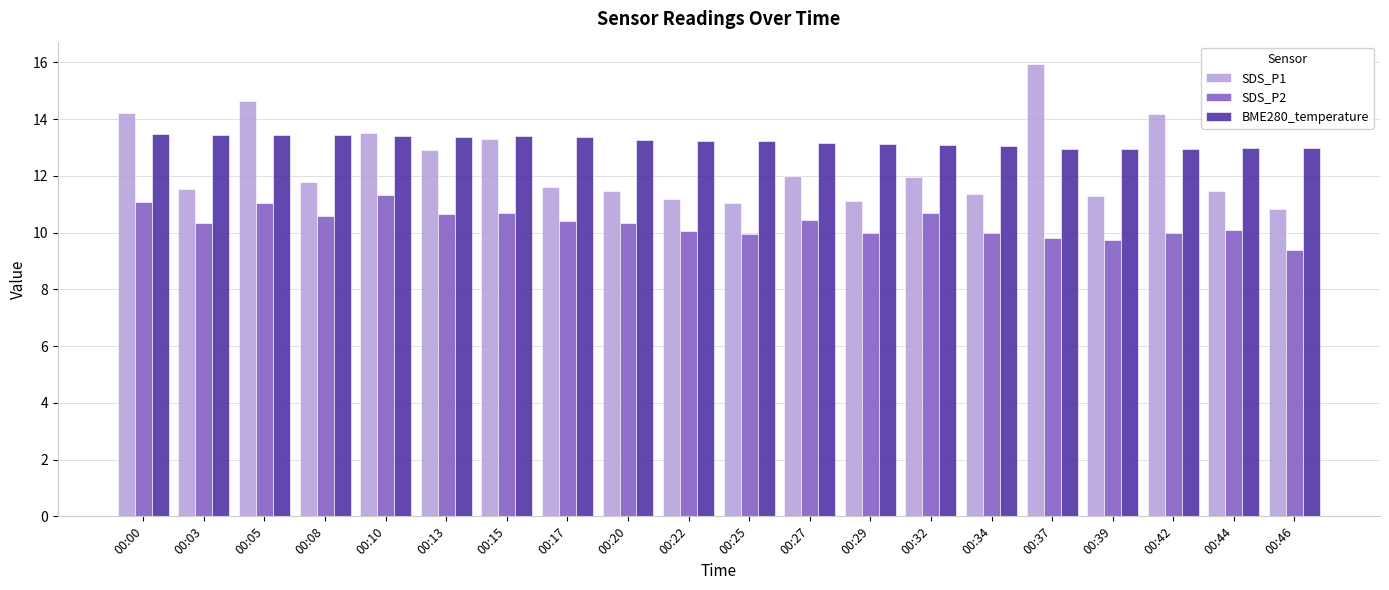

What is the approximate value of BME280_temperature at 00:37?

13.0